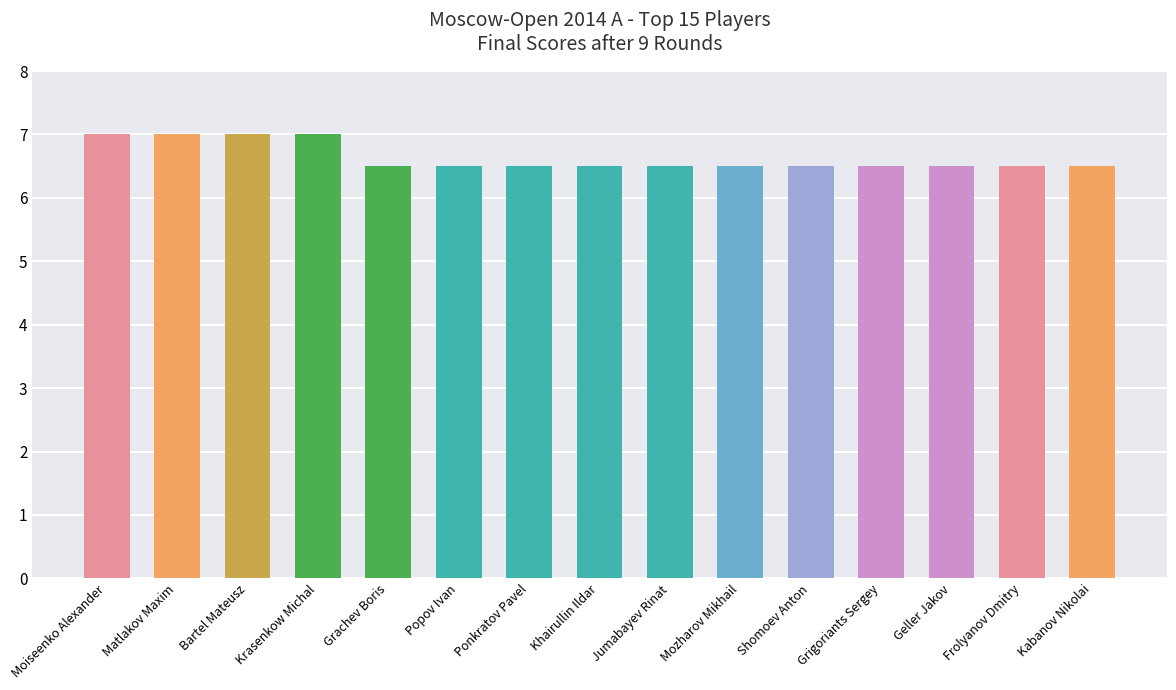

What is the greatest value displayed?

7.0